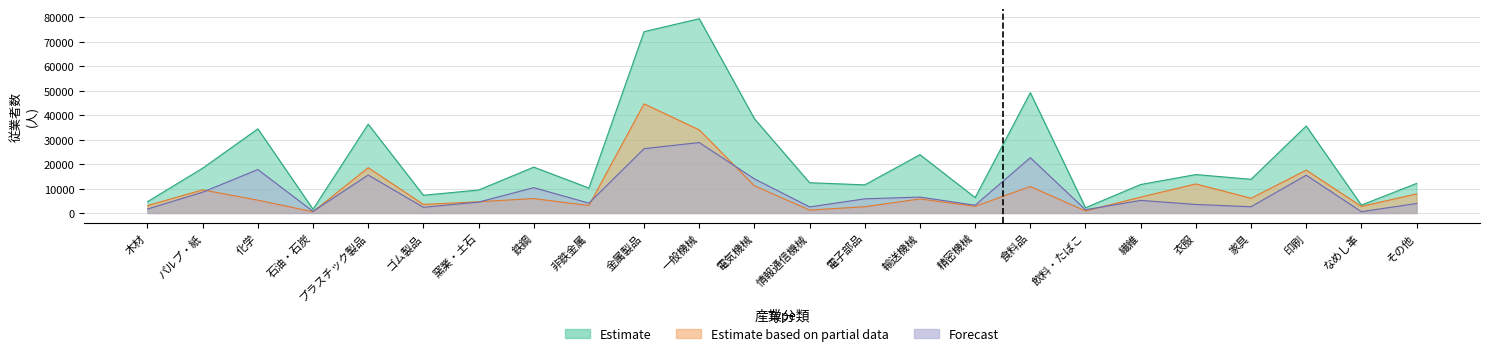

At which label does Forecast first exceed 5152?

パルプ・紙